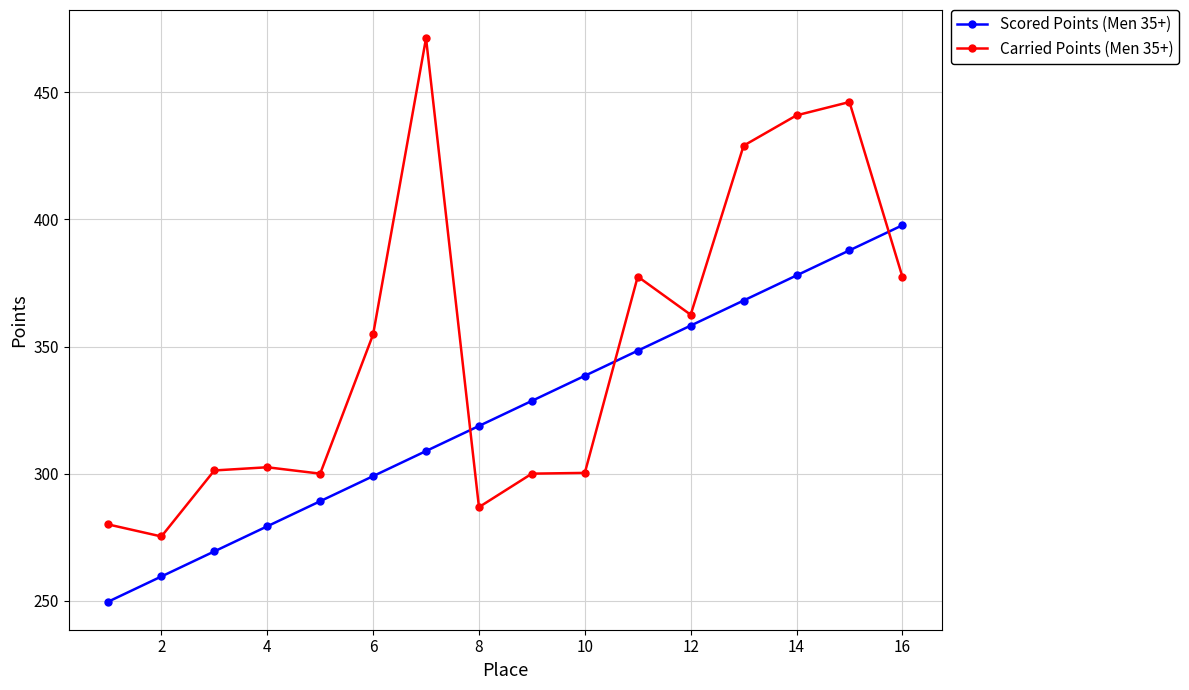

Count the number of data series in this chart.

2